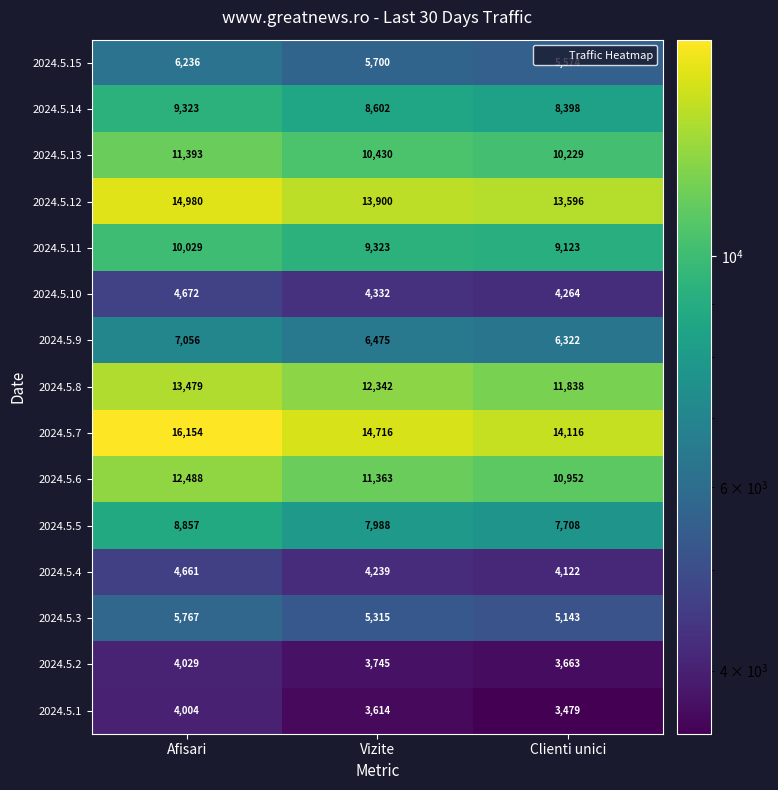

What is the difference between the maximum and minimum values in the 2024.5.14 series?

925